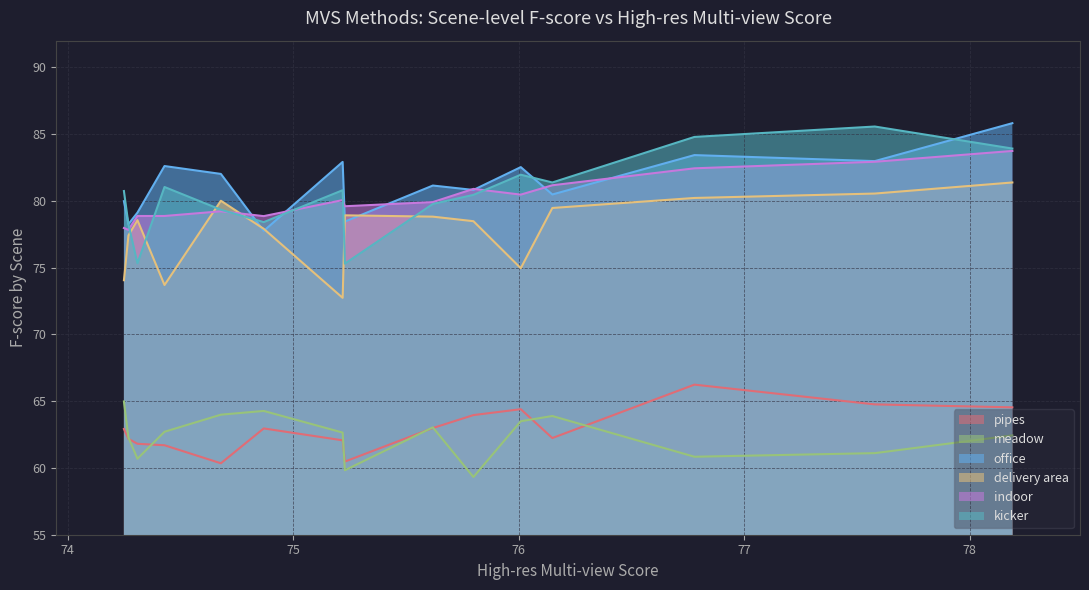

What is the lowest value of the indoor series?

77.8